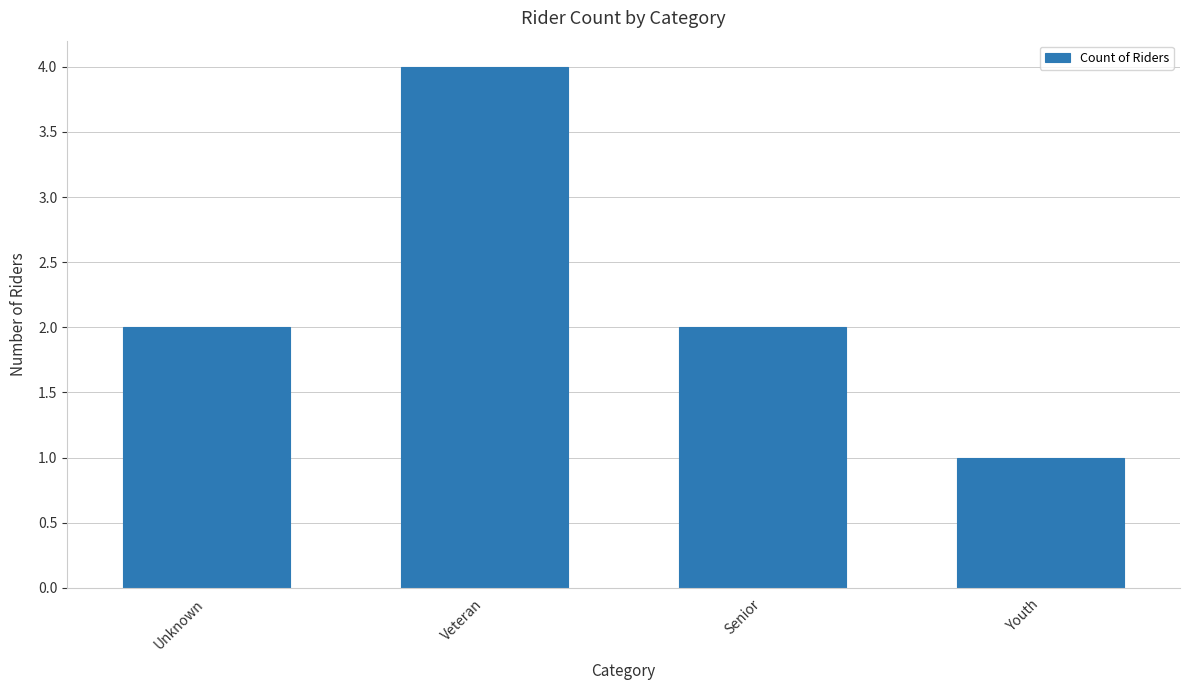

Reading left to right, extract all data points from this chart.

2	4	2	1